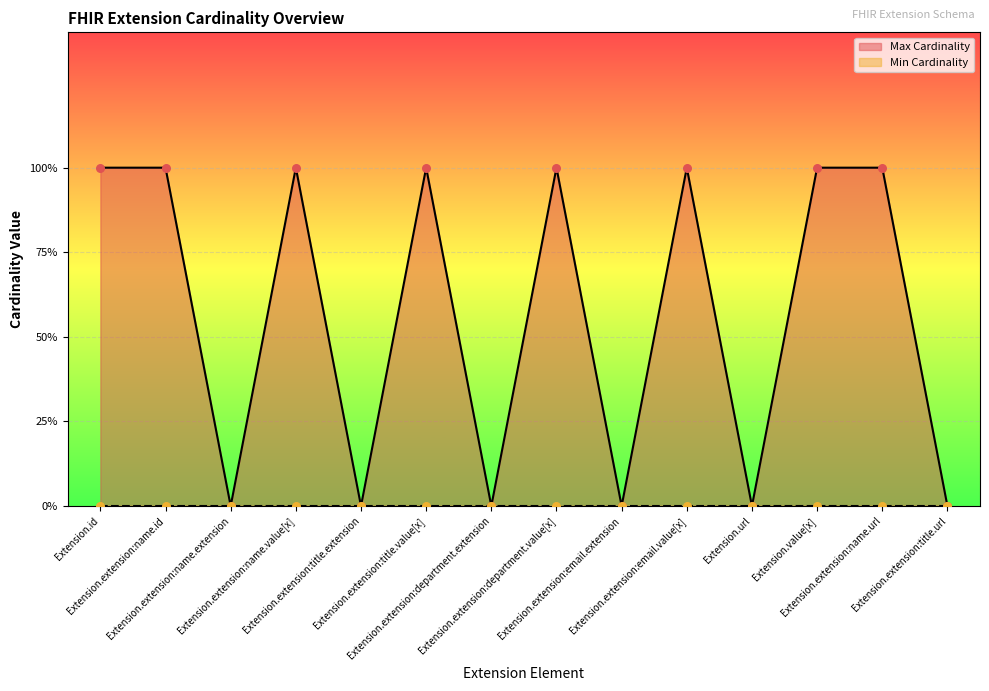

What is the change in value from Extension.extension:name.extension to Extension.extension:department.value[x]?

+1